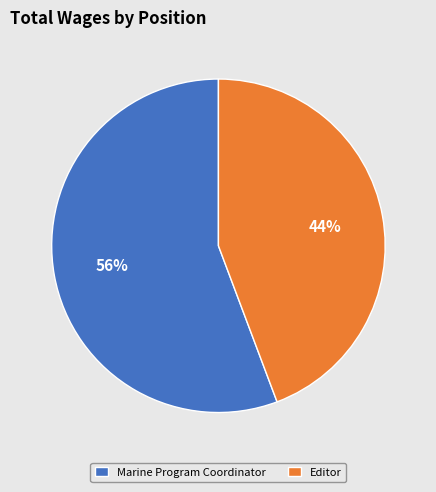

How many slices are in this pie chart?

2